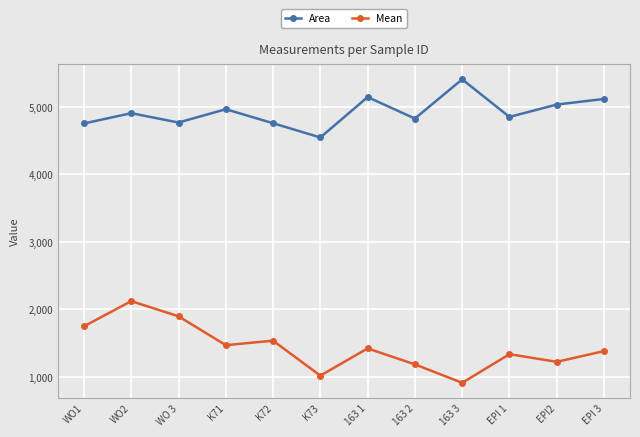

What is the sum of the Mean values at K71 and EPI 1?

2803.3